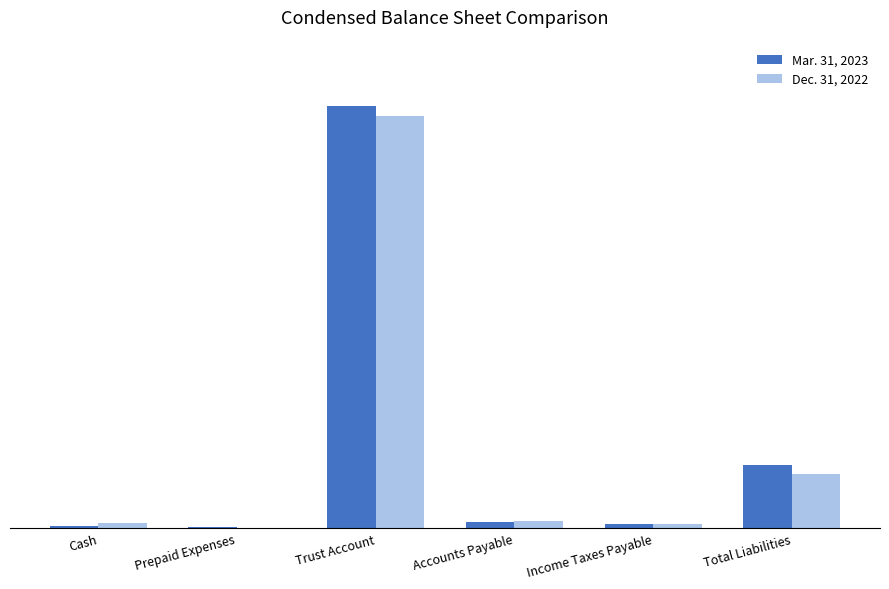

At which category is the sum across all series the highest?

Trust Account